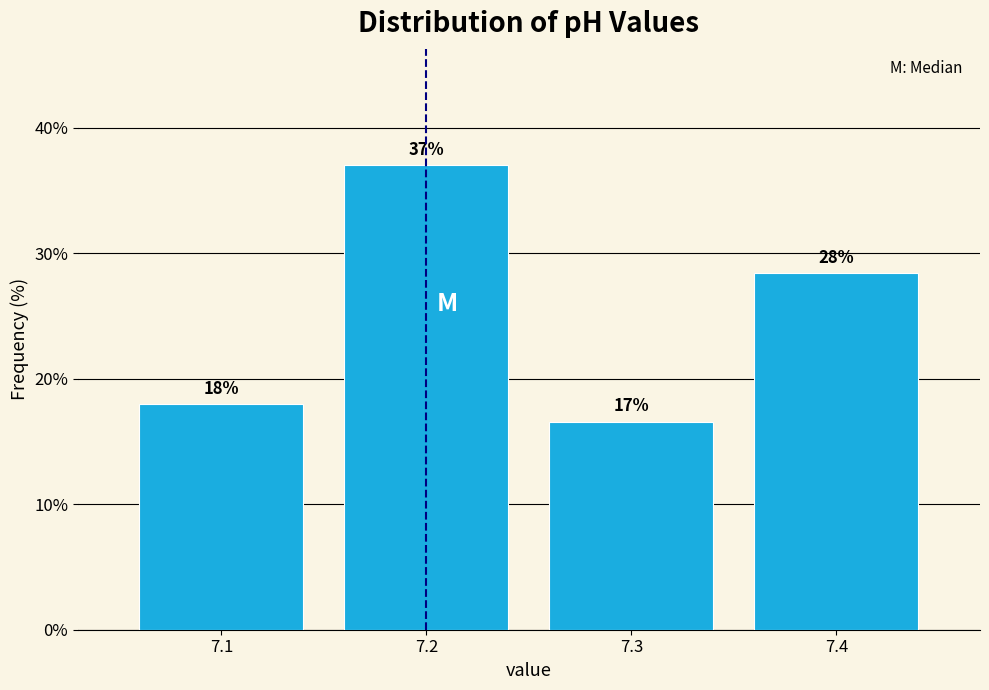

List the labels in order of value, smallest first.

7.3, 7.1, 7.4, 7.2